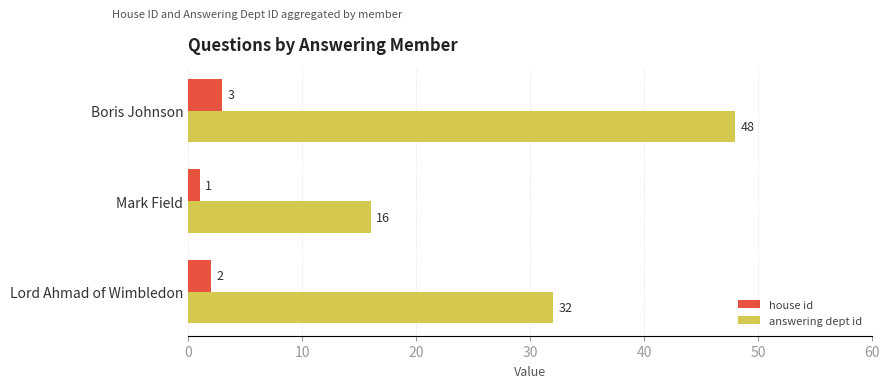

What is the difference between the highest and lowest values at Lord Ahmad of Wimbledon?

30